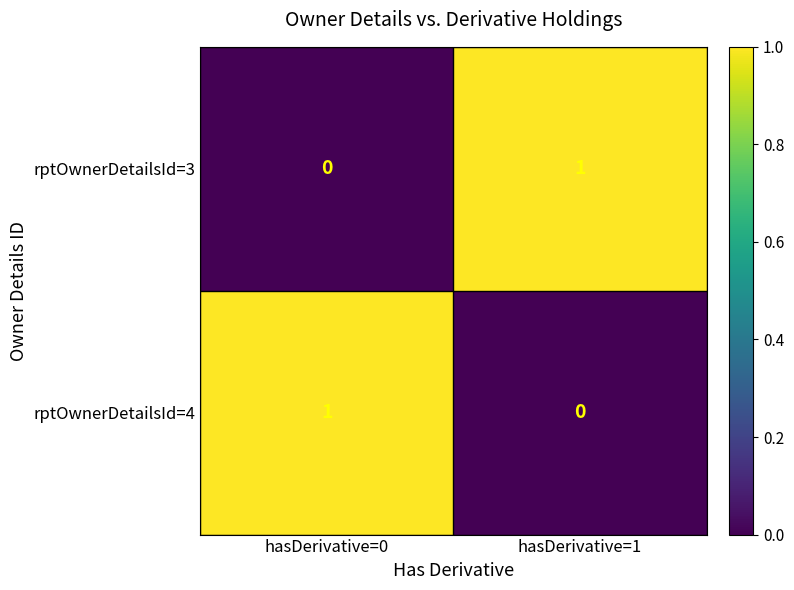

The value of rptOwnerDetailsId=3 at hasDerivative=0 is -1. True or false?

False